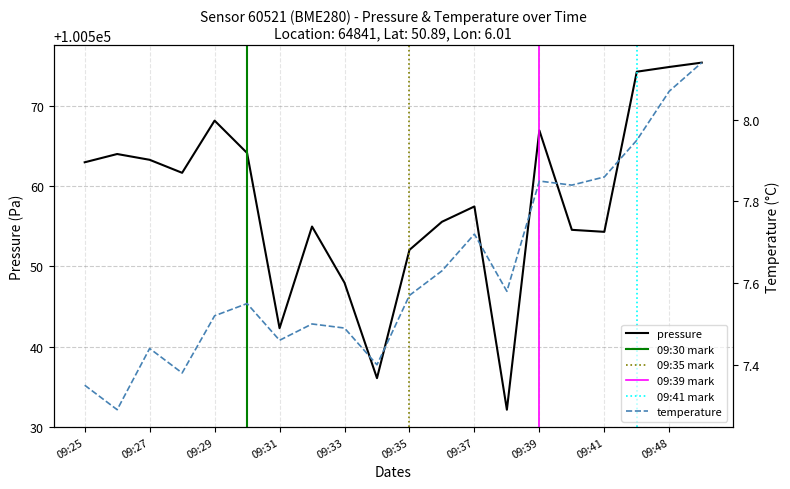

Between 09:25 and 09:38, which series saw the biggest shift?

pressure